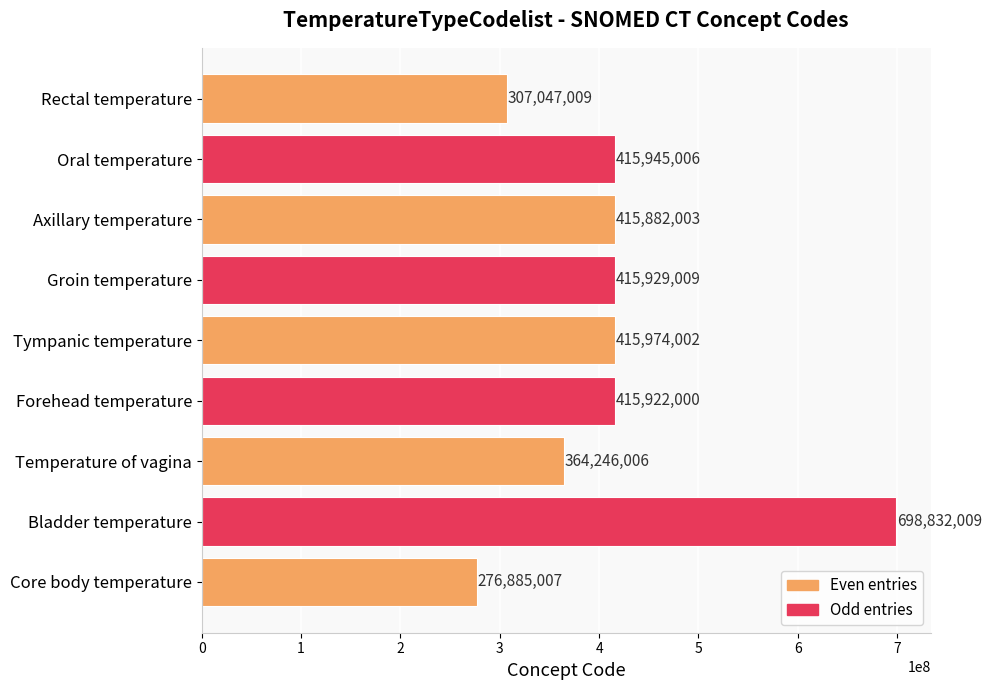

What is the sum of all values?

3726662051